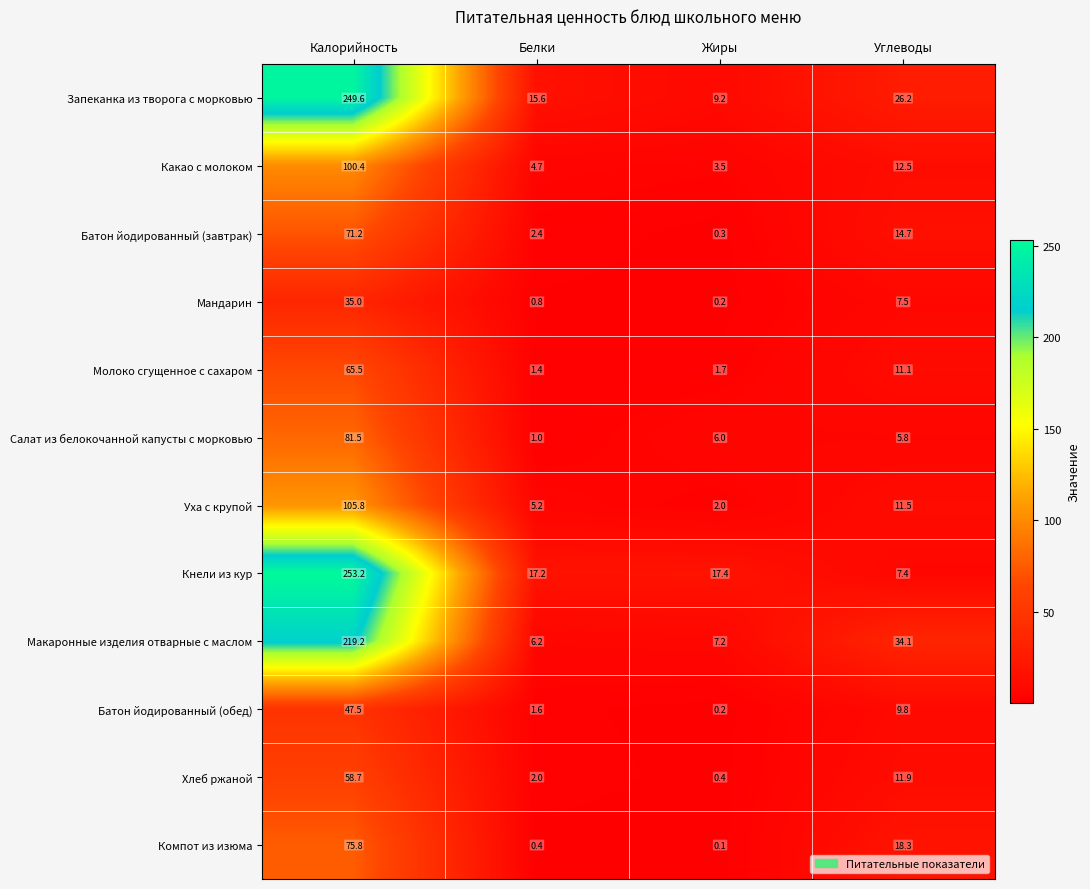

What is the total value across all series at Калорийность?

1363.4